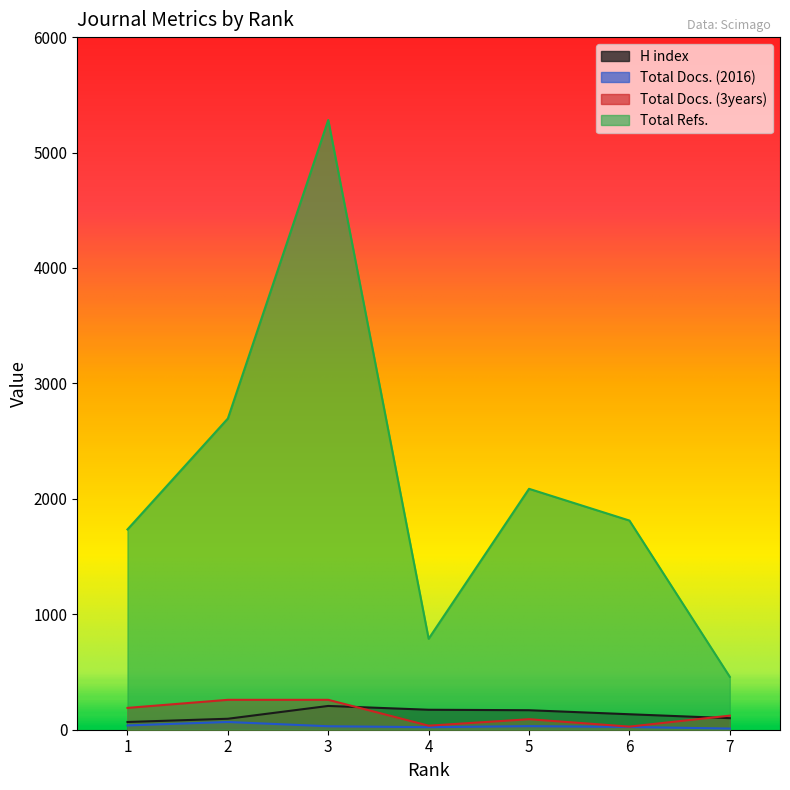

List the labels in order of H index value, largest first.

3, 4, 5, 6, 7, 2, 1